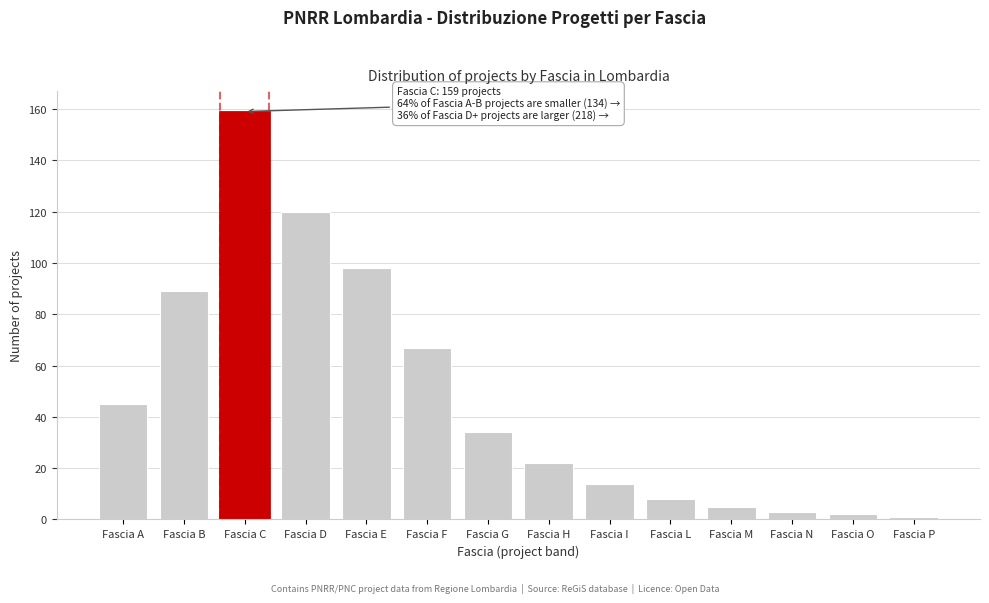

Reading right to left, transcribe all the data shown in this chart.

Fascia P=1	Fascia O=2	Fascia N=3	Fascia M=5	Fascia L=8	Fascia I=14	Fascia H=22	Fascia G=34	Fascia F=67	Fascia E=98	Fascia D=120	Fascia C=159	Fascia B=89	Fascia A=45